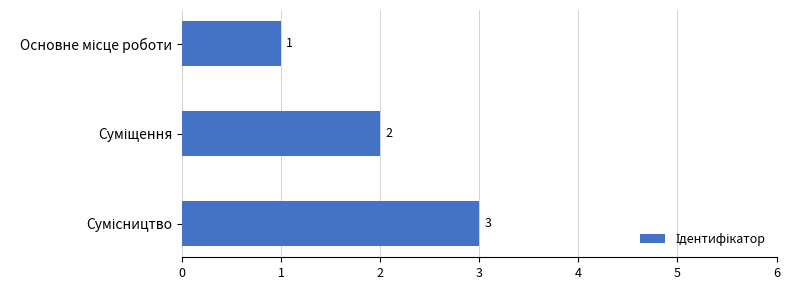

What is the value of the 3rd bar from the top?

3